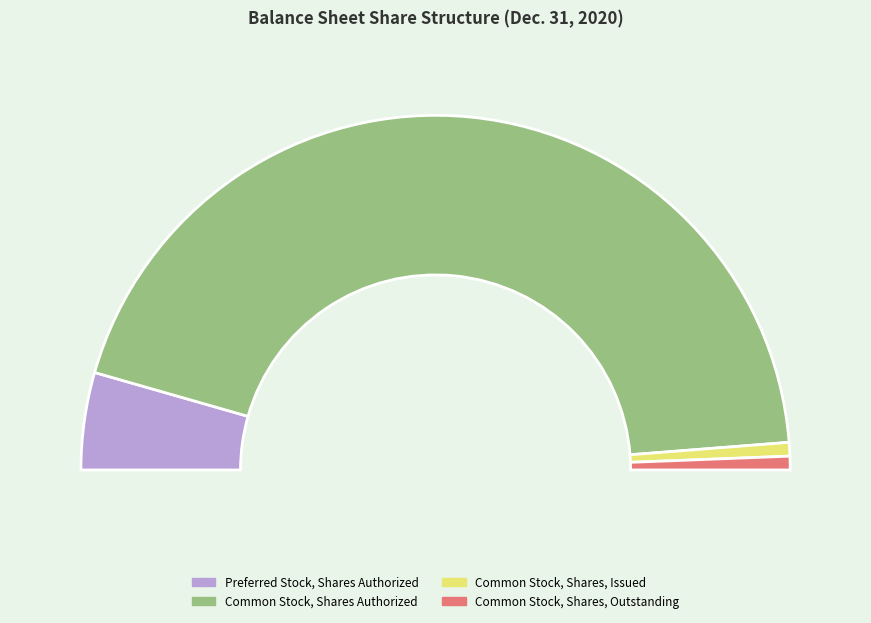

True or false: Common Stock, Shares Authorized accounts for 89% of the total.

True